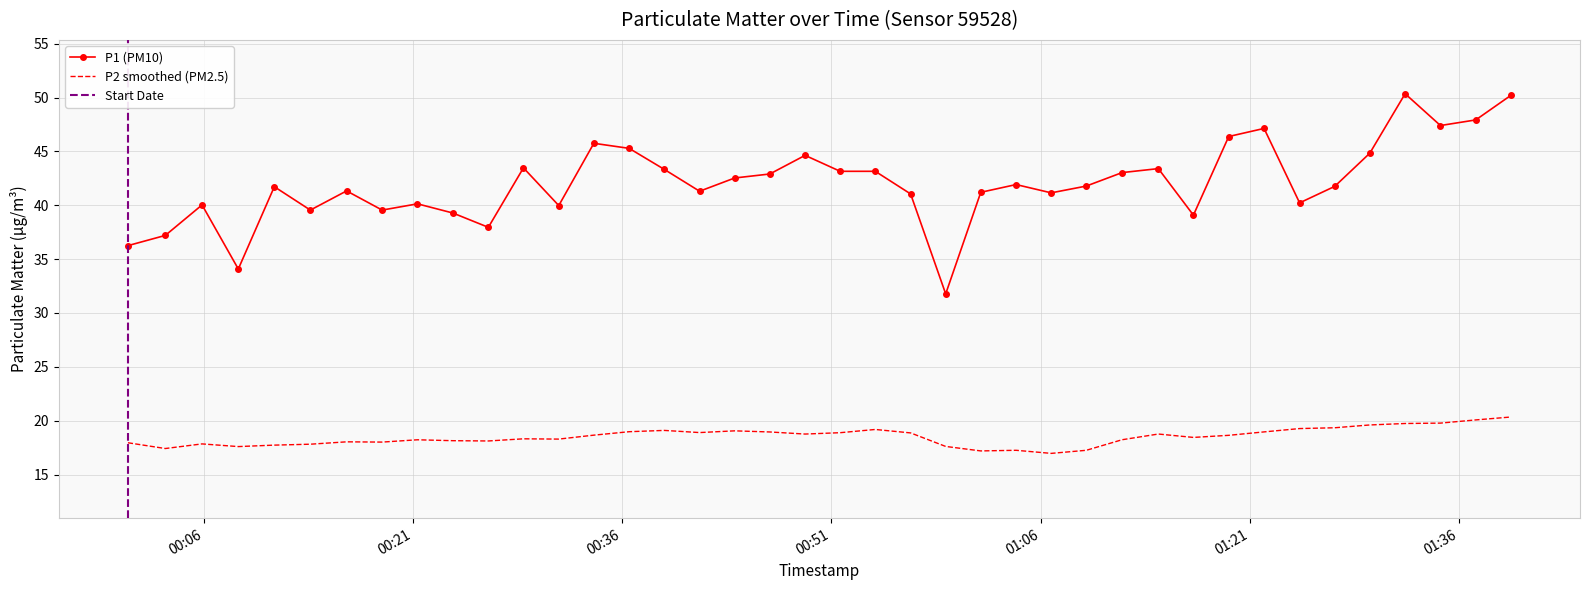

What is the minimum value for P1 (PM10)?

31.8